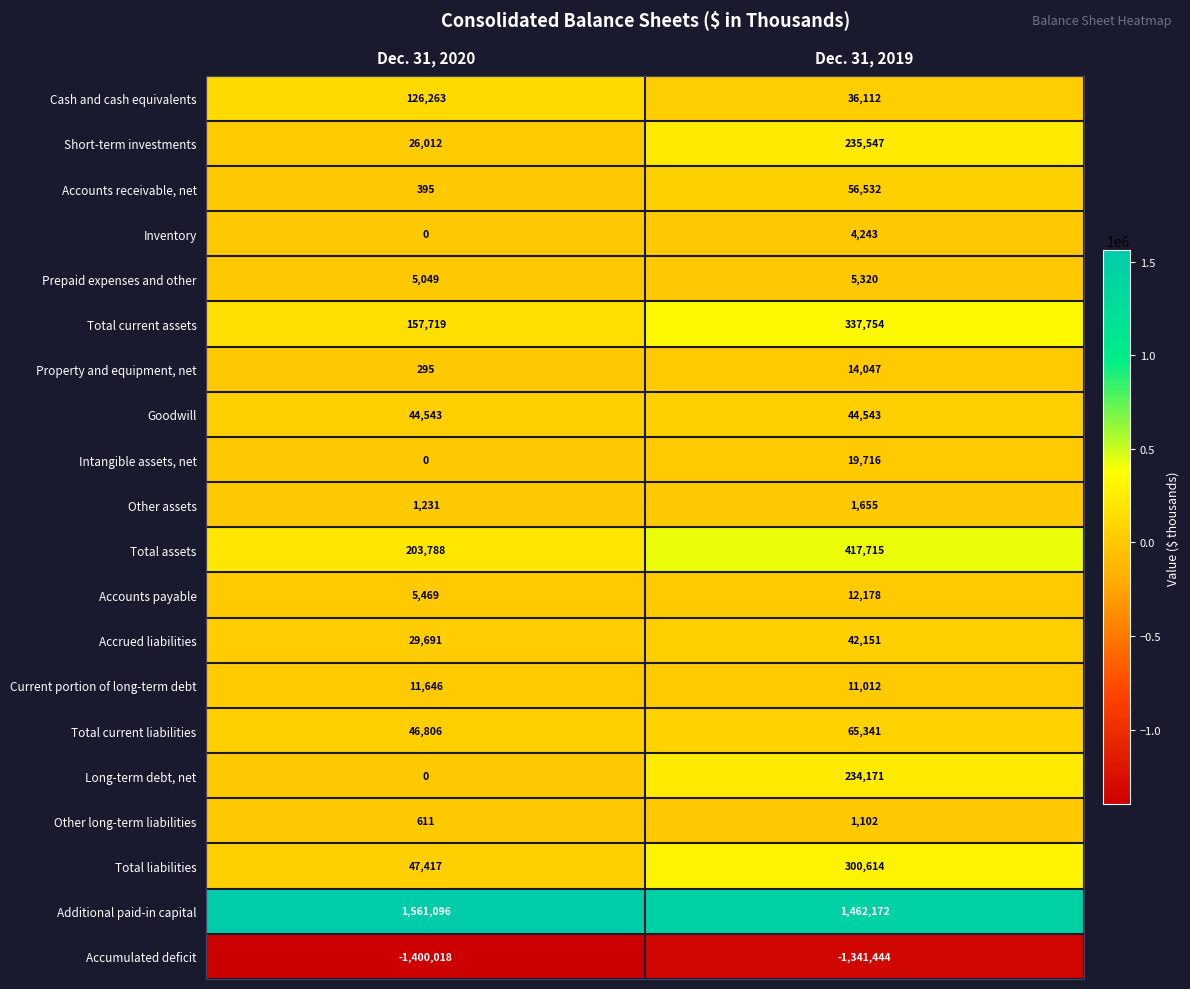

What is the spread (max minus min) of values at Dec. 31, 2019?

2803616